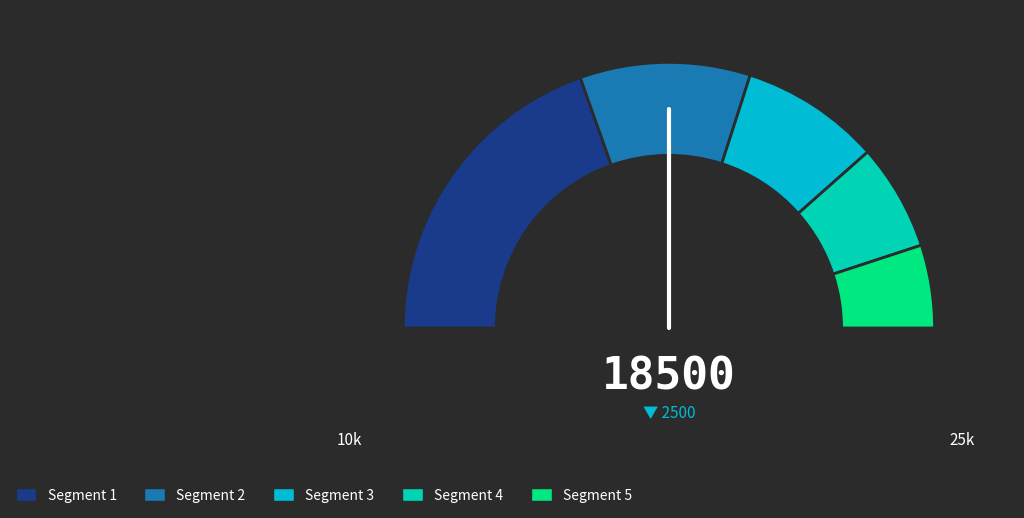

Does pct25 represent more than half of the total?

No